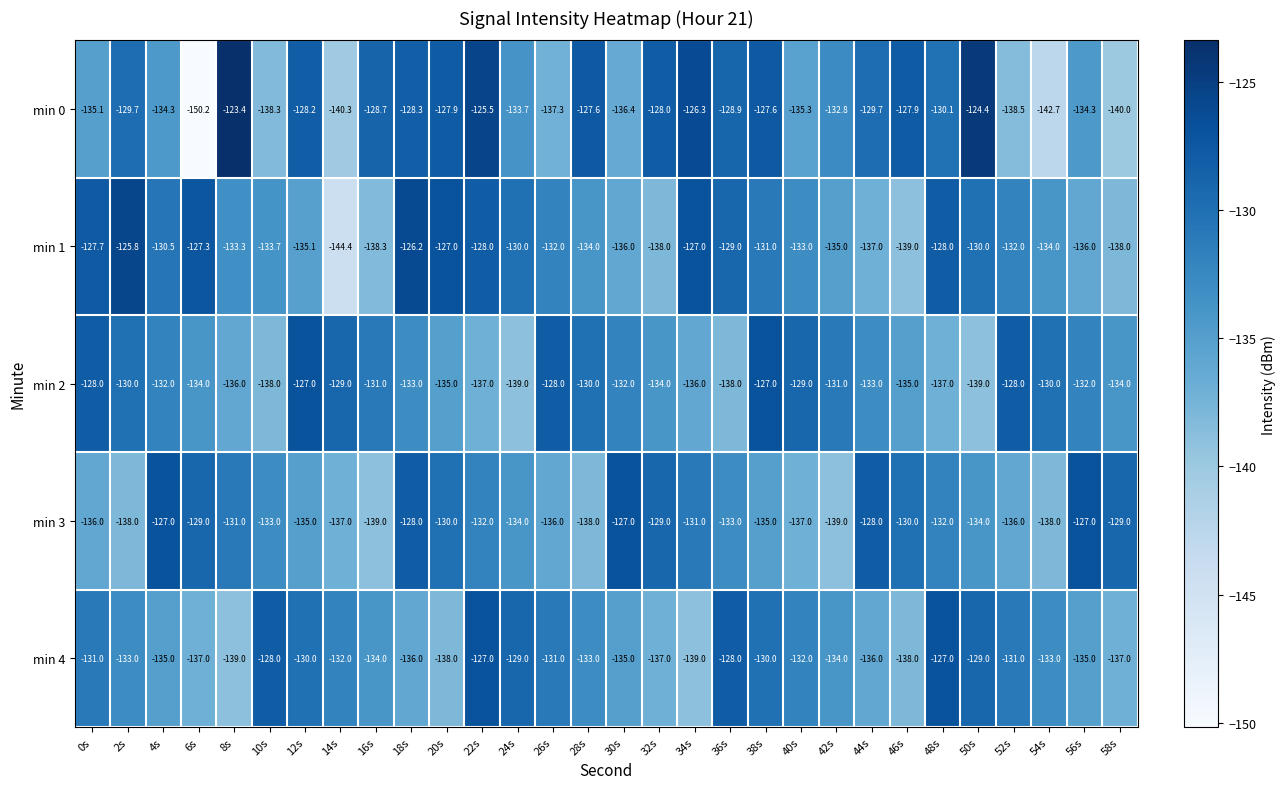

Which series has the largest range (max minus min)?

min 0